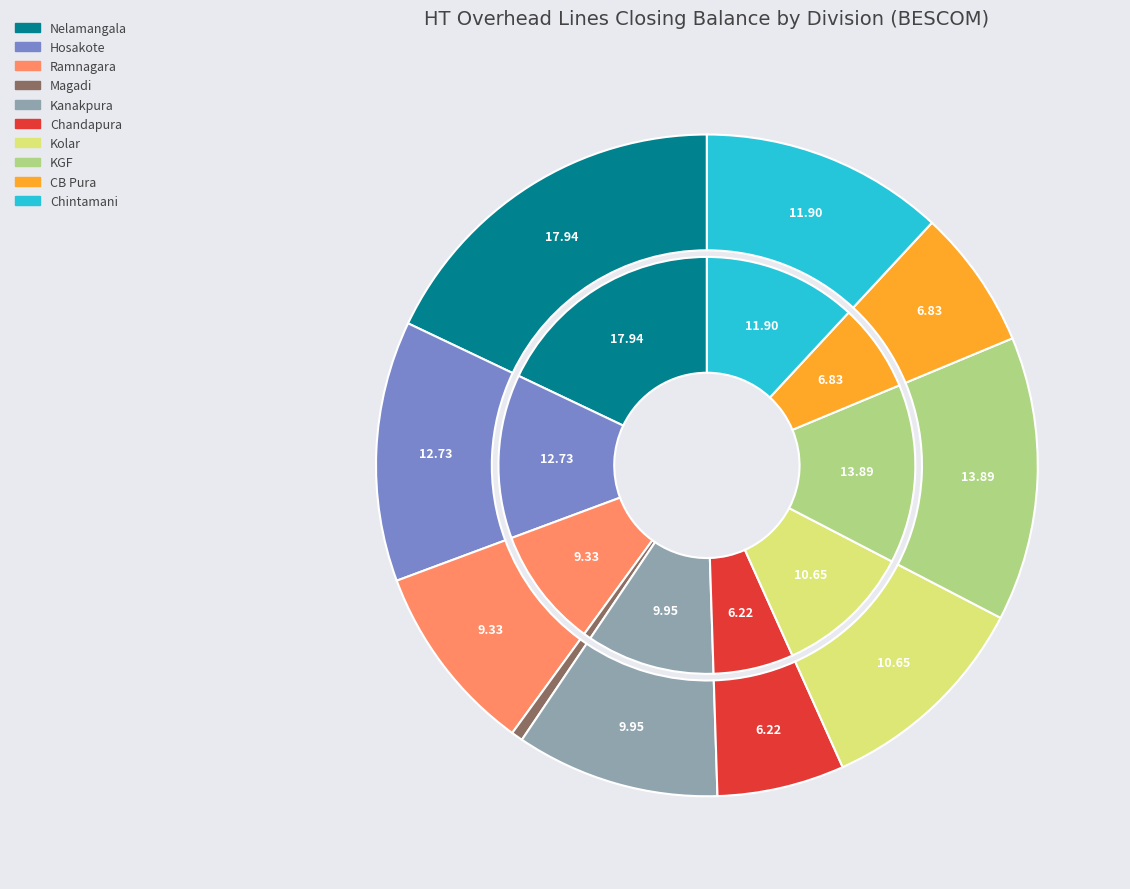

How many slices are in this pie chart?

10